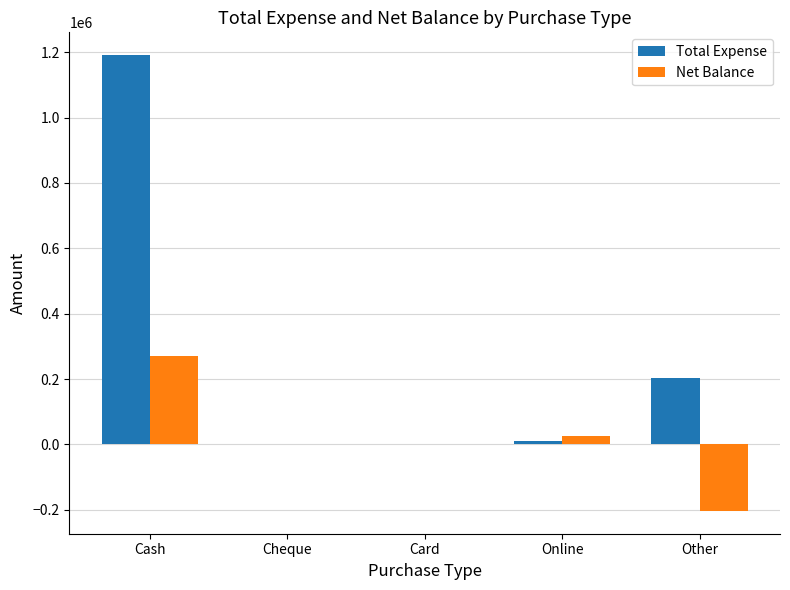

Reading left to right, what are all the values shown in this chart?

Total Expense: 1191218	0	0	11264	203811
Net Balance: 270683	1000	1000	26786	-203551